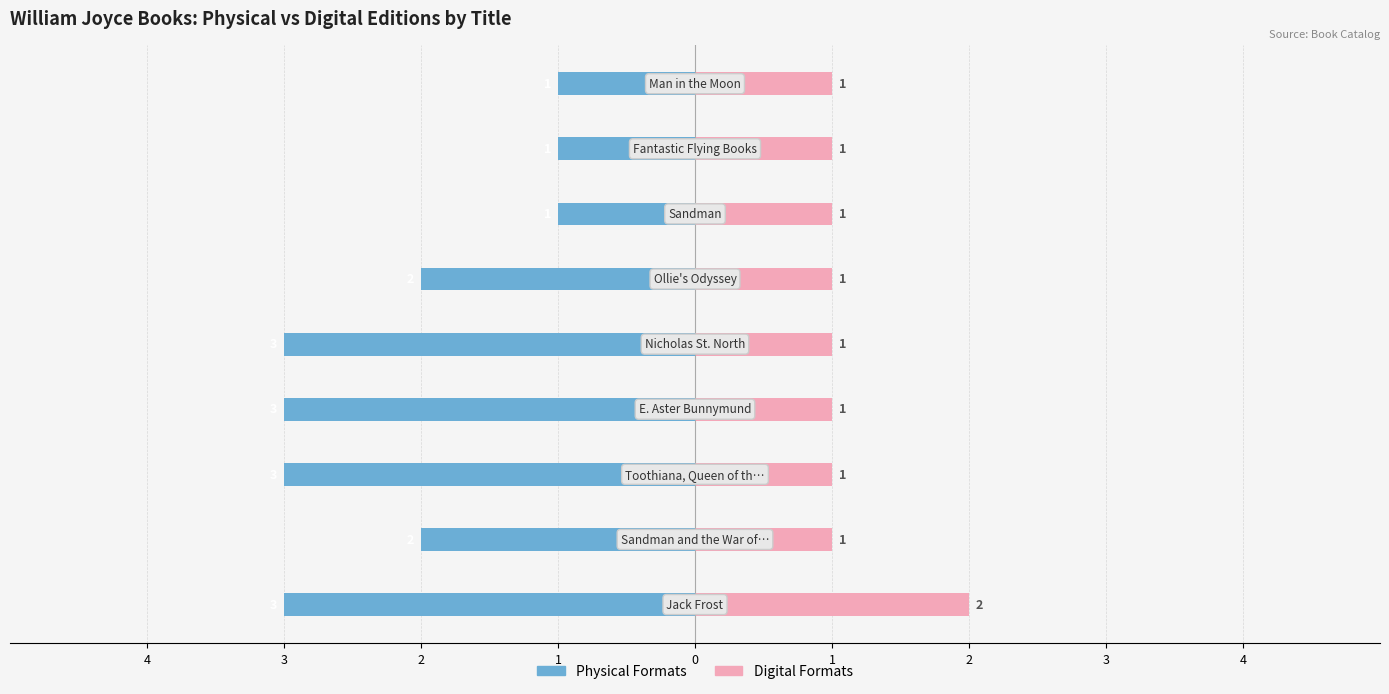

Count the Digital Formats values in the range 1 to 2.

9